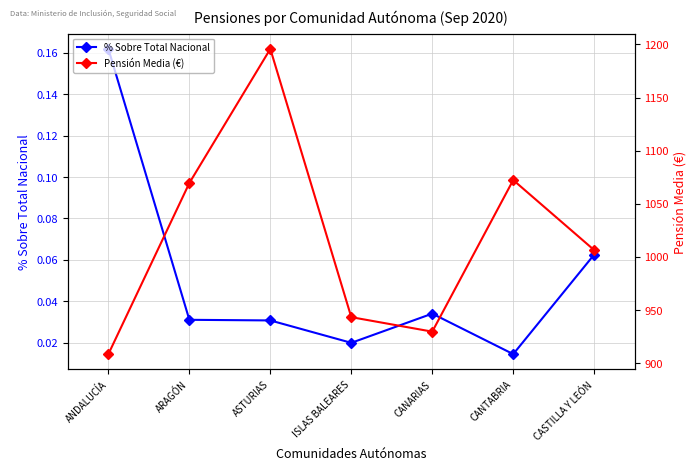

What is the greatest value displayed?

1195.8